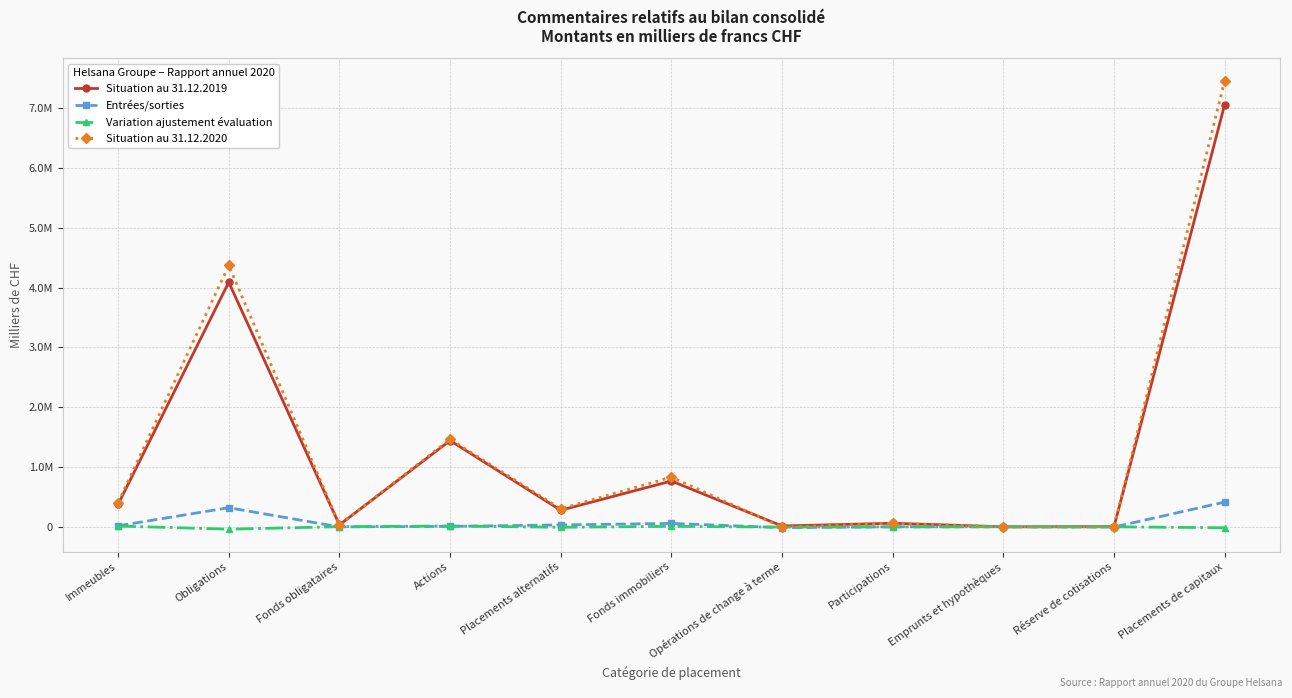

At which category does the chart reach its minimum across all series?

Obligations